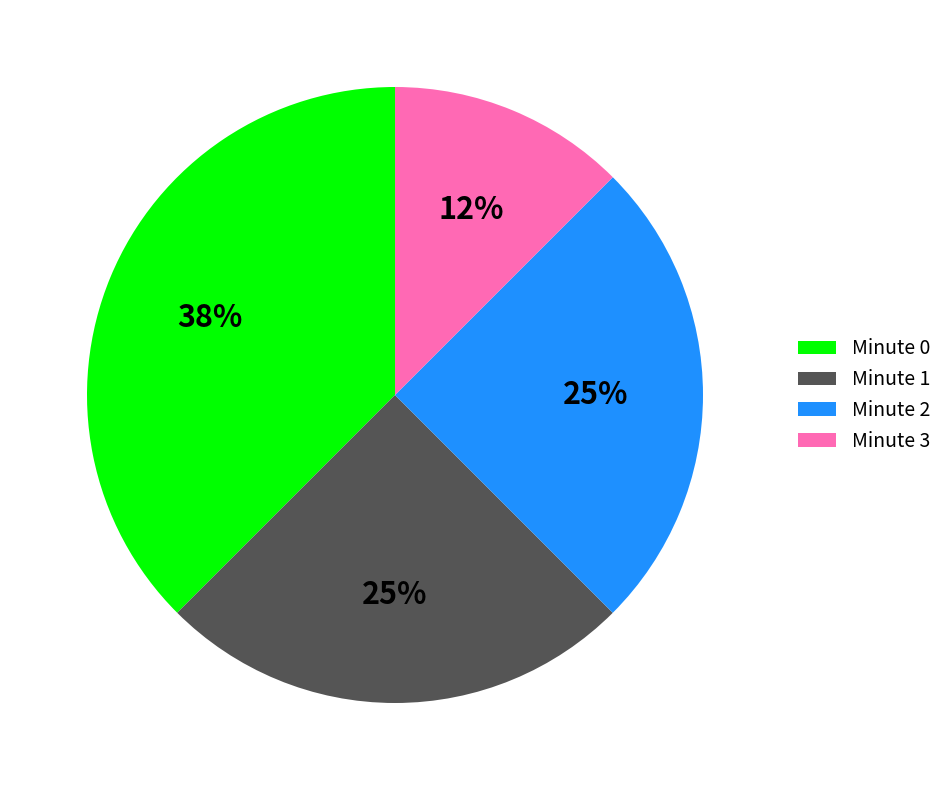

To the nearest percent, what is the average slice percentage?

25%